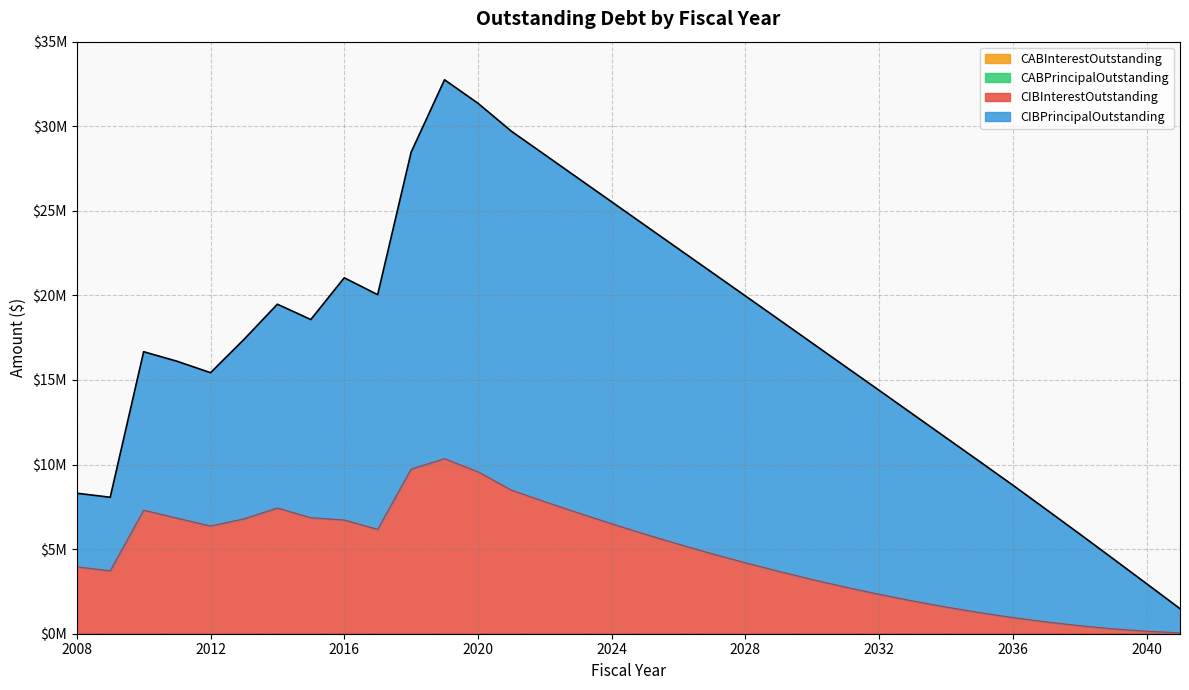

Is the value of CABInterestOutstanding at 2038 greater than the value of CIBInterestOutstanding at 2041?

No